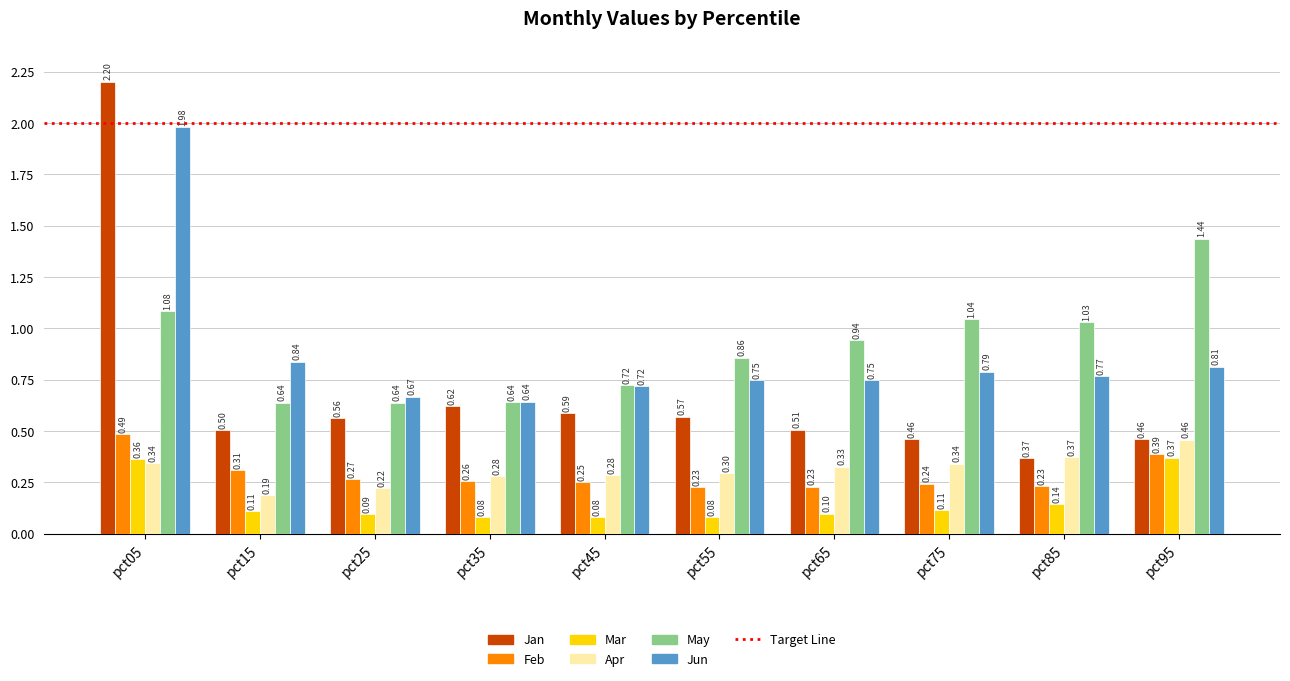

List the series in order of their peak value, lowest first.

Mar, Apr, Feb, May, Jun, Jan